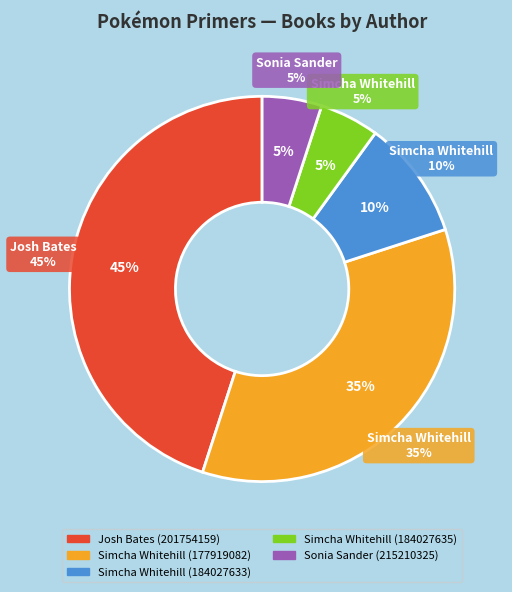

Does Simcha Whitehill (177919082) account for over 50% of the chart?

No